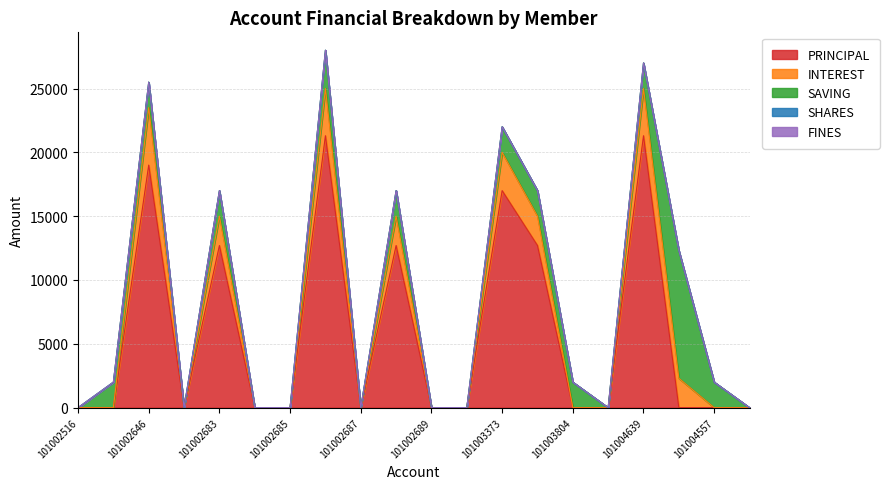

Is it true that SAVING equals 0 at 101002684?

True